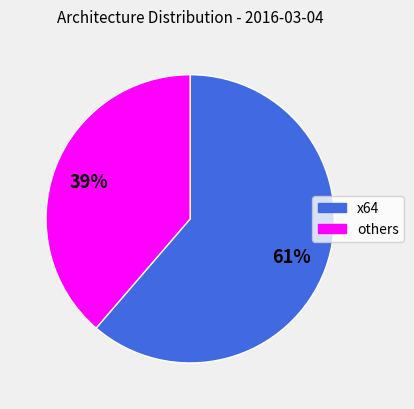

Between x64 and others, which is larger?

x64